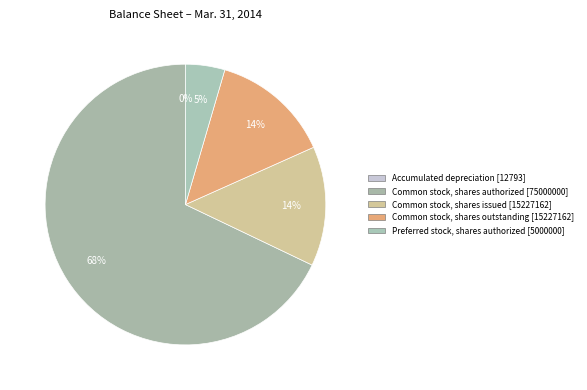

Is it true that Common stock, shares authorized is 55% of the pie?

False